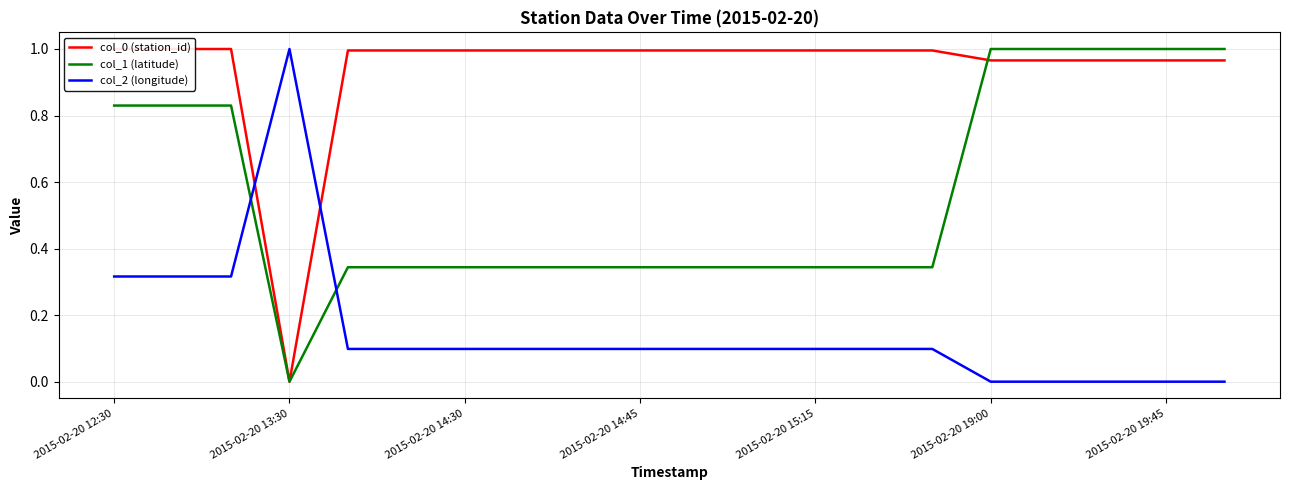

At how many categories does at least one series exceed 0?

20